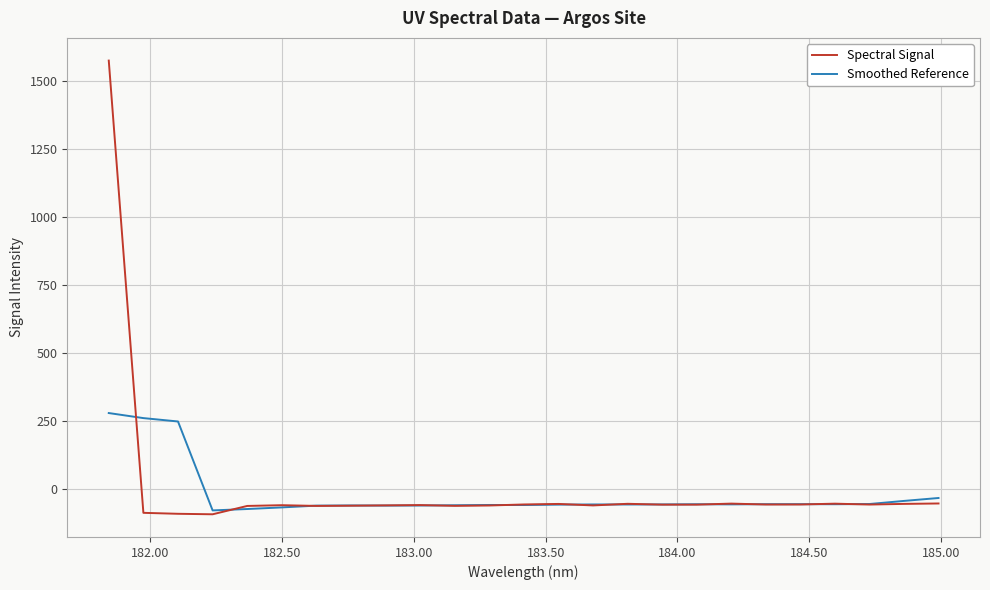

How many lines are shown in the chart?

2